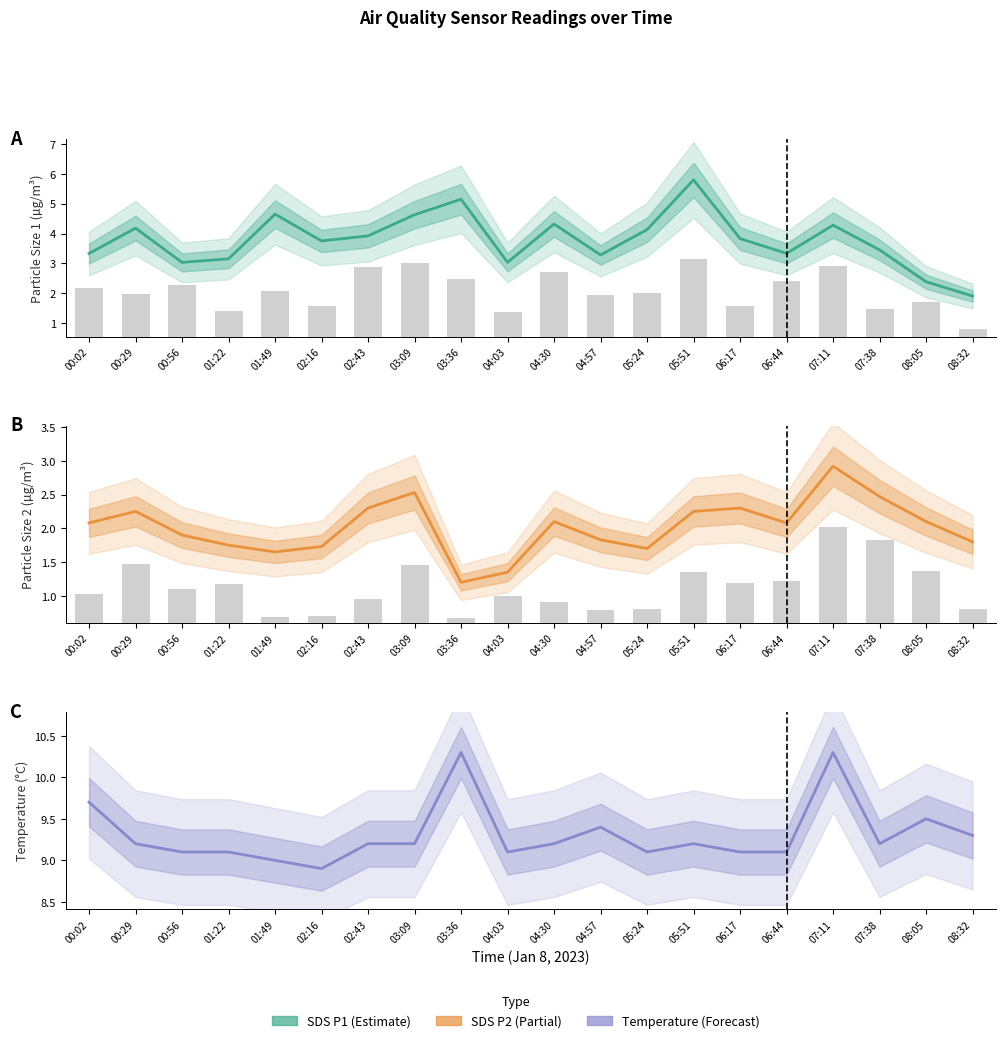

At which category is the sum across all series the highest?

07:11